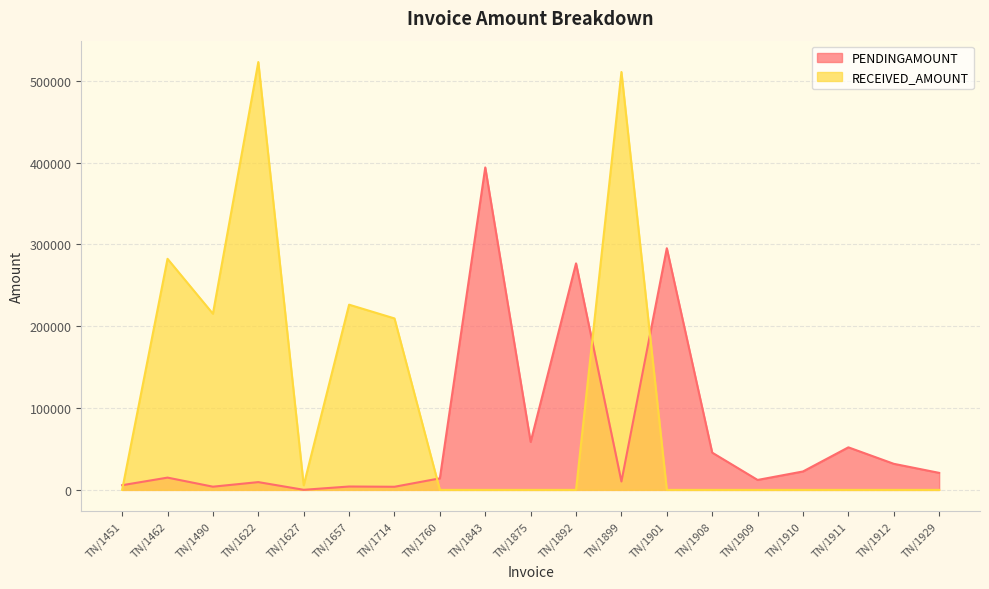

What is the difference between the RECEIVED_AMOUNT values at TN/1657 and TN/1843?

226352